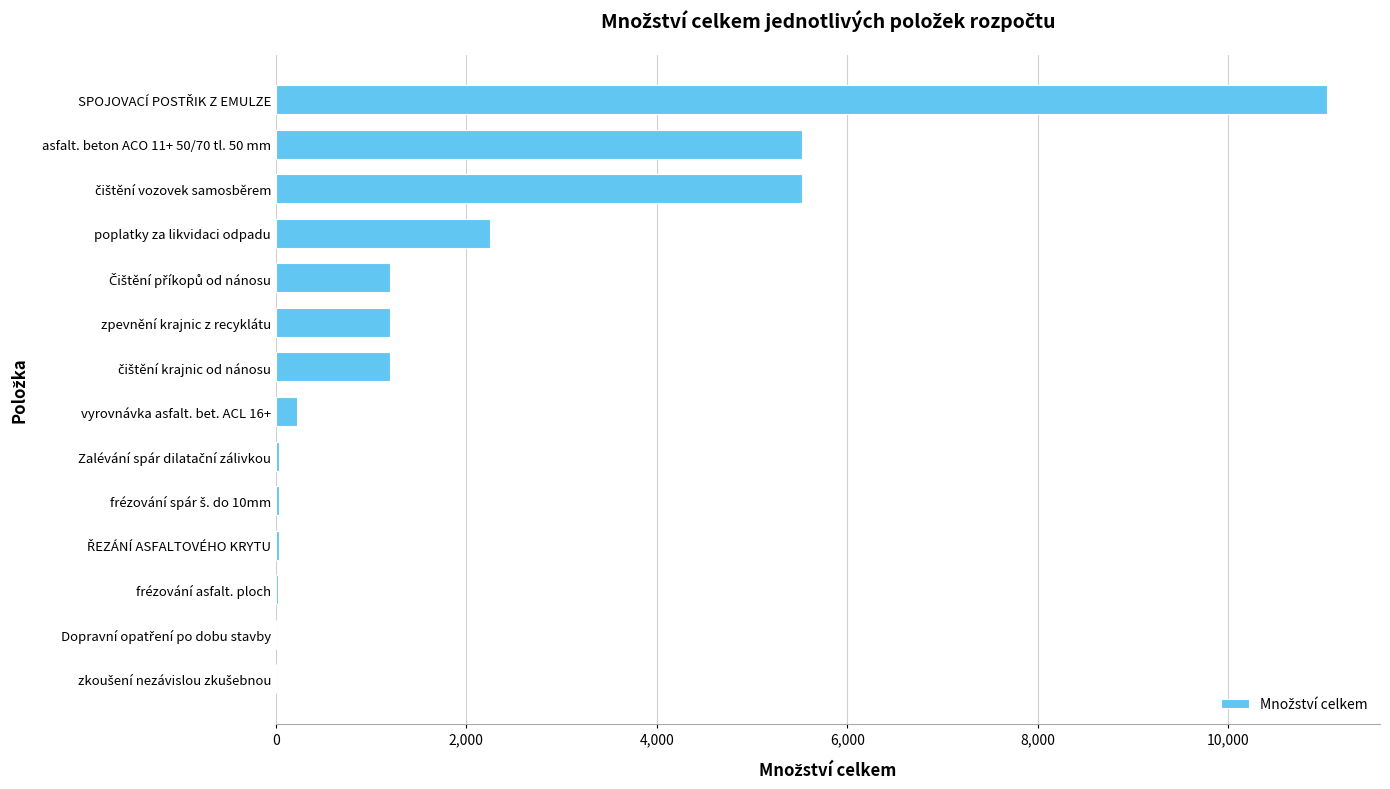

What is the sum of all values?

28262